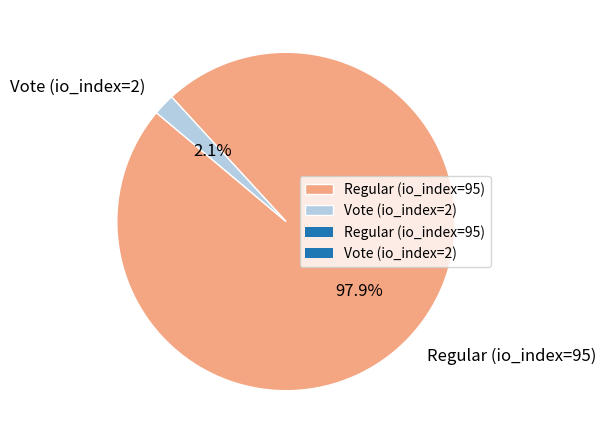

To the nearest percent, what percentage of the pie is Regular (io_index=95)?

98%